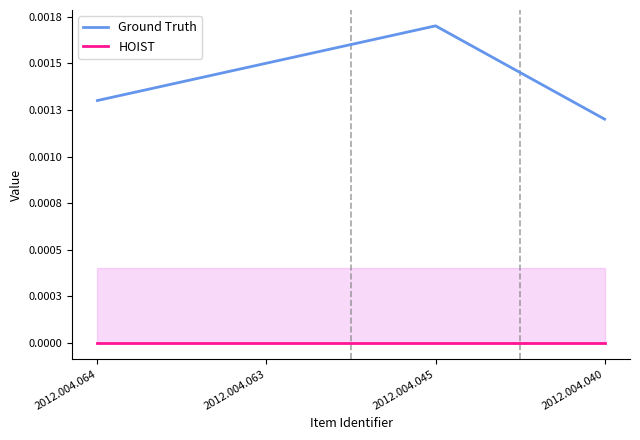

Does the chart have visible grid lines?

No